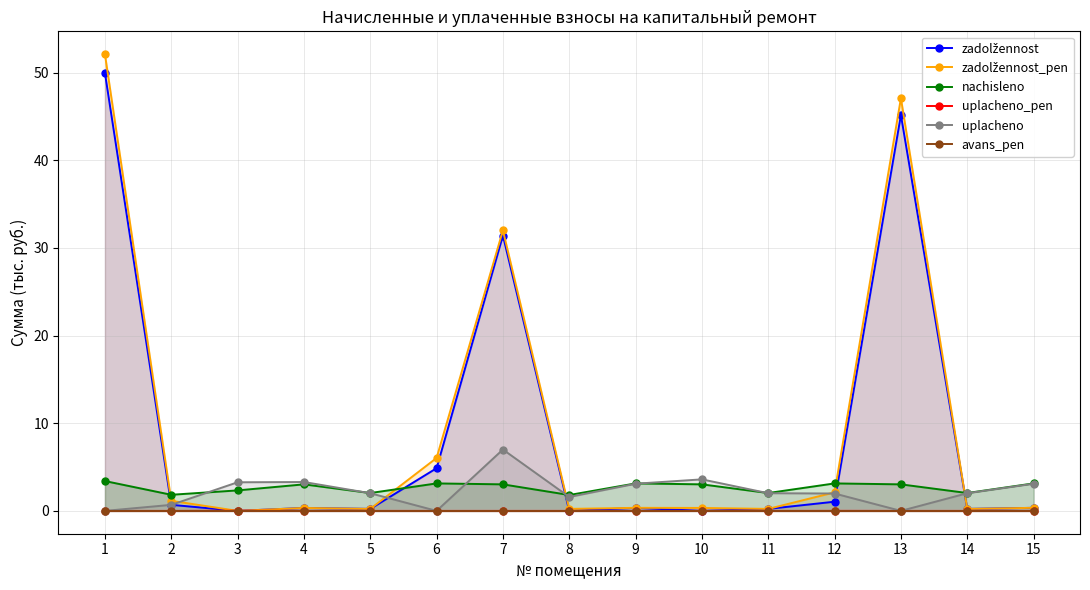

True or false: nachisleno and uplacheno_pen intersect in this chart.

False